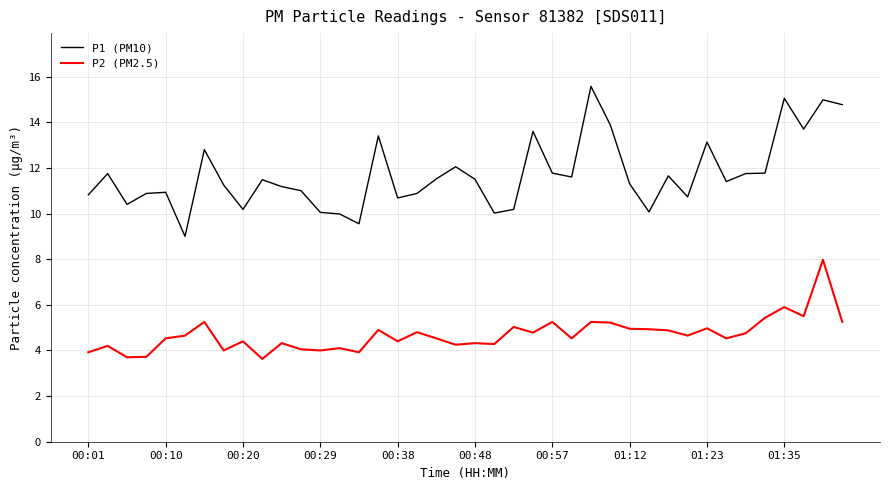

Which series has the widest spread of values?

P1 (PM10)